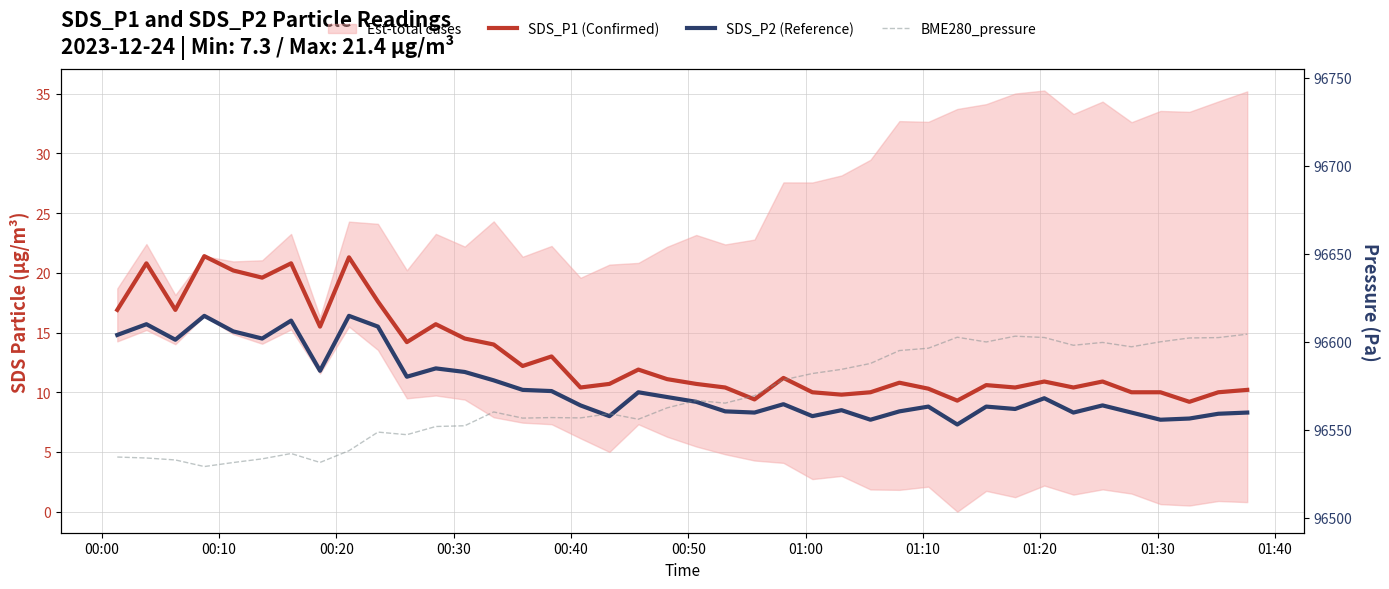

Reading left to right, transcribe all the data shown in this chart.

SDS_P1 (Confirmed): 16.9	20.8	16.9	21.4	20.2	19.6	20.8	15.5	21.3	17.6	14.2	15.7	14.5	14.0	12.2	13.0	10.4	10.7	11.9	11.1	10.7	10.4	9.4	11.2	10.0	9.8	10.0	10.8	10.3	9.3	10.6	10.4	10.9	10.4	10.9	10.0	10.0	9.2	10.0	10.2
SDS_P2 (Reference): 14.8	15.7	14.4	16.4	15.1	14.5	16.0	11.8	16.4	15.5	11.3	12.0	11.7	11.0	10.2	10.1	8.9	8.0	10.0	9.6	9.2	8.4	8.3	9.0	8.0	8.5	7.7	8.4	8.8	7.3	8.8	8.6	9.5	8.3	8.9	8.3	7.7	7.8	8.2	8.3
BME280_pressure: 96534.4	96533.9	96532.8	96529.1	96531.3	96533.4	96536.4	96531.4	96538.1	96548.6	96547.1	96551.8	96552.2	96560.1	96556.6	96556.9	96556.7	96559.1	96555.9	96562.4	96566.6	96565.1	96569.3	96578.3	96581.9	96584.3	96587.6	96595.0	96596.3	96602.6	96599.9	96603.1	96602.4	96598.0	96599.6	96597.1	96599.9	96602.1	96602.3	96604.3